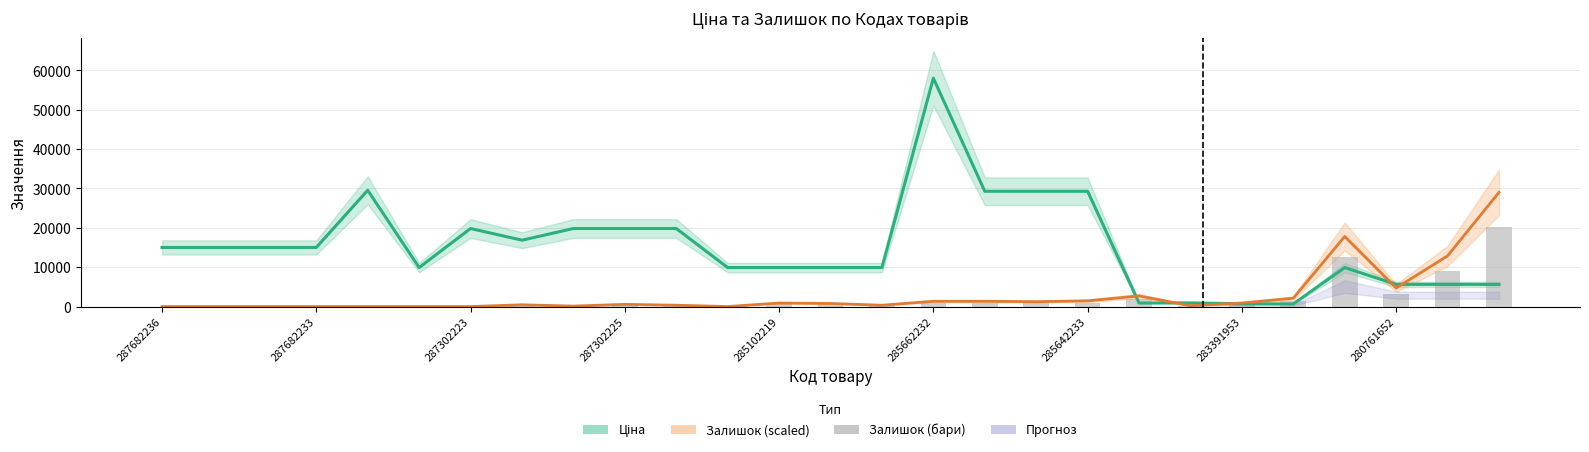

True or false: Ціна has a value of 21474.0 at 287302223.

False